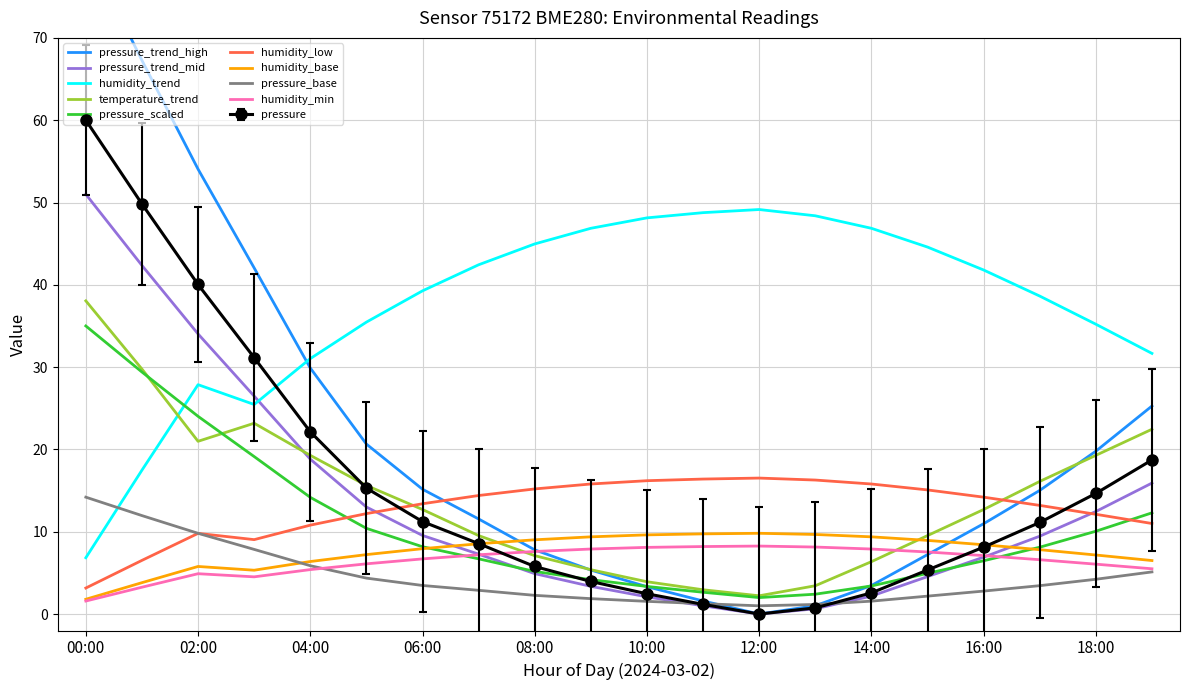

Is the value of humidity at 11:00 greater than the value of temp_scaled at 06:00?

Yes